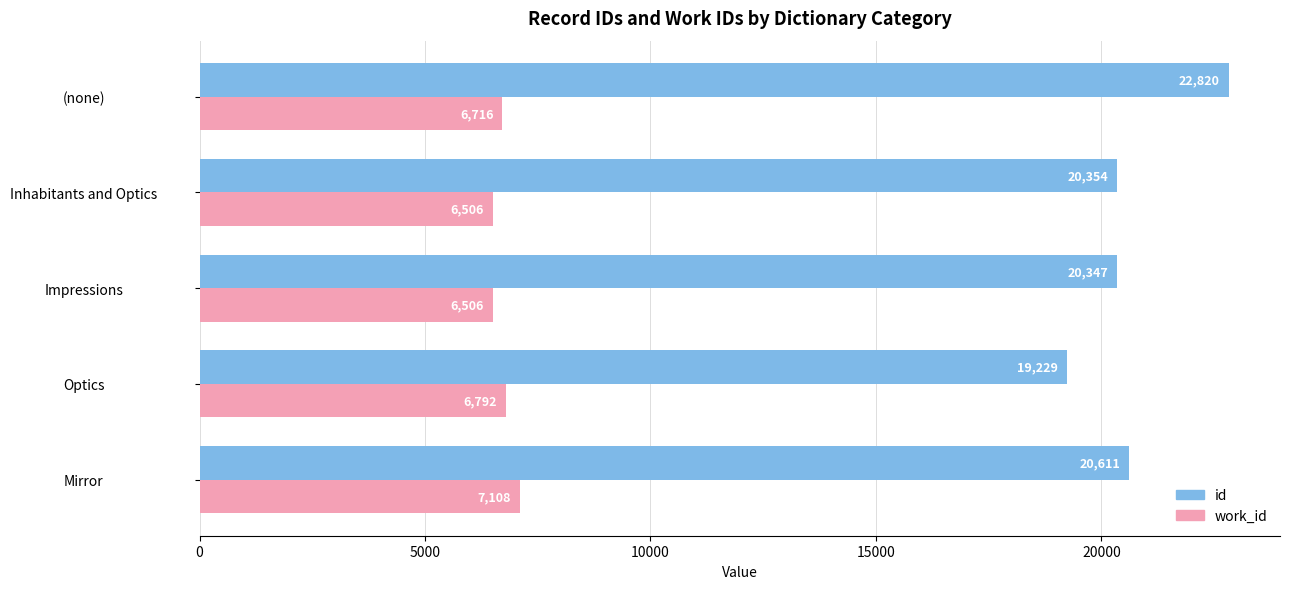

What is the average value of the work_id series?

6726